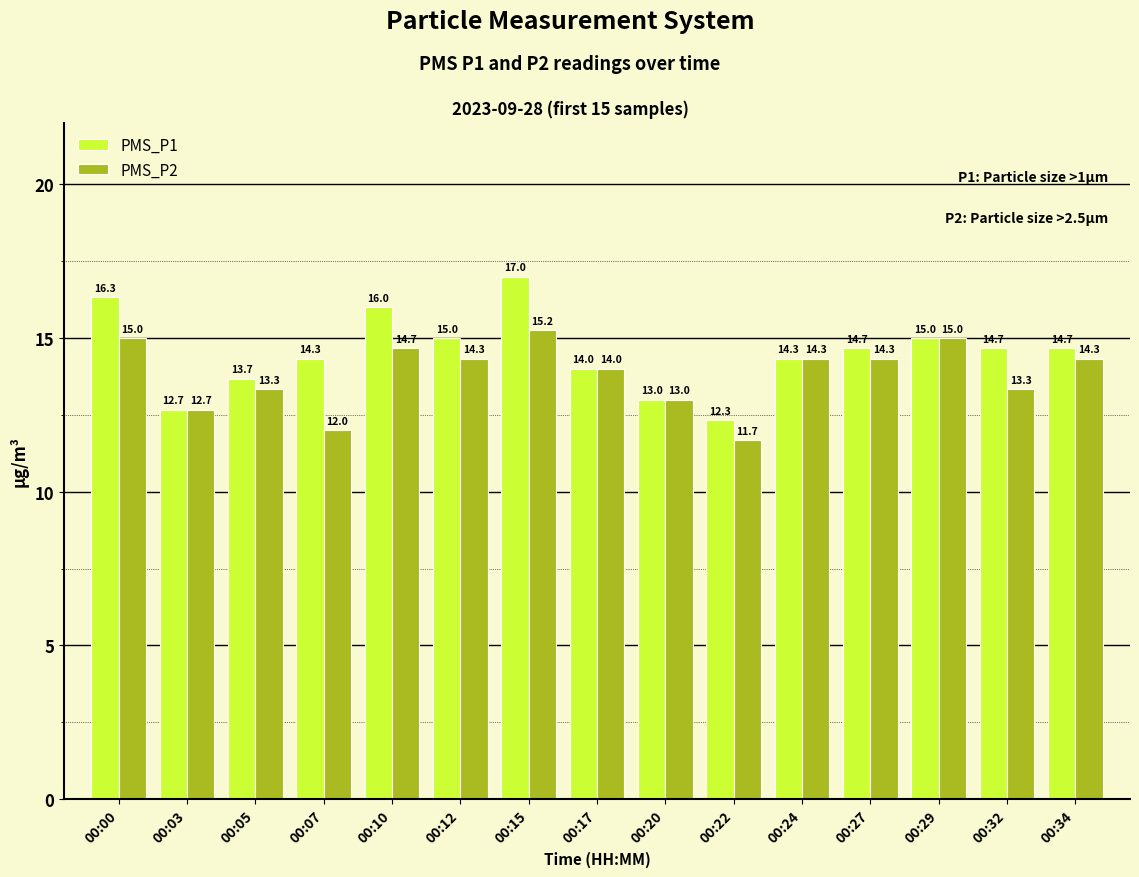

How many distinct data groups are displayed?

2